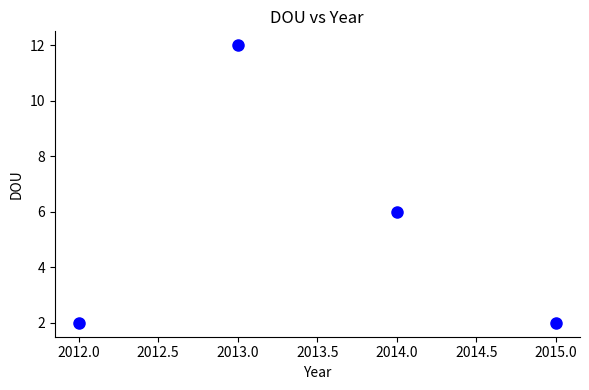

What Y value in the scatter plot is closest to 7?

6